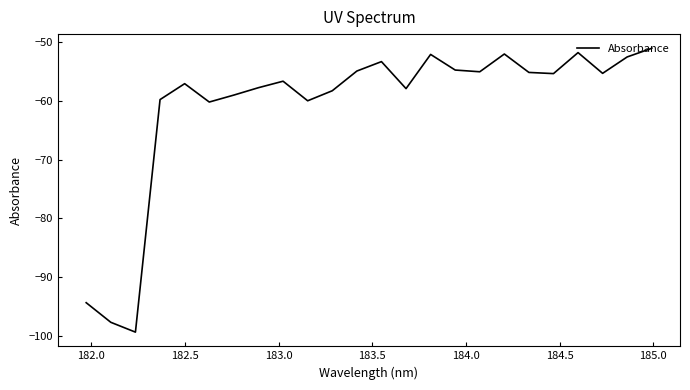

What is the minimum value shown in the chart?

-99.4